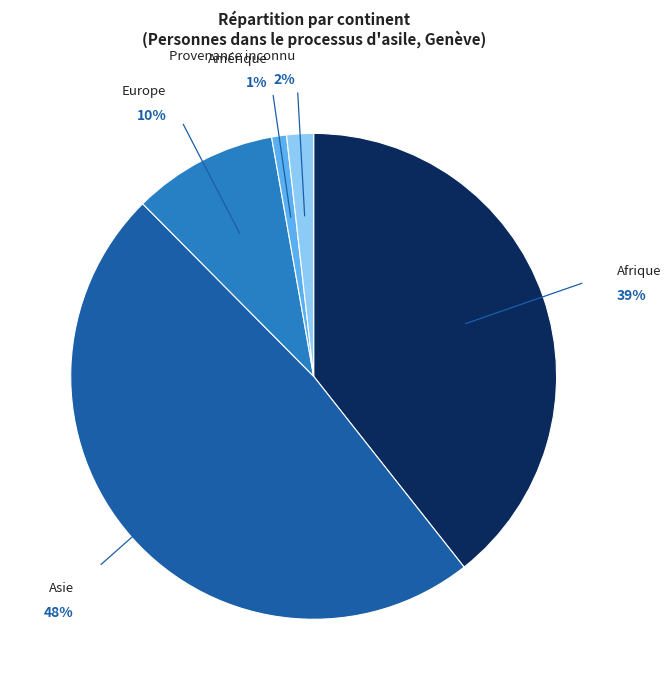

Is there a majority slice in this chart?

No